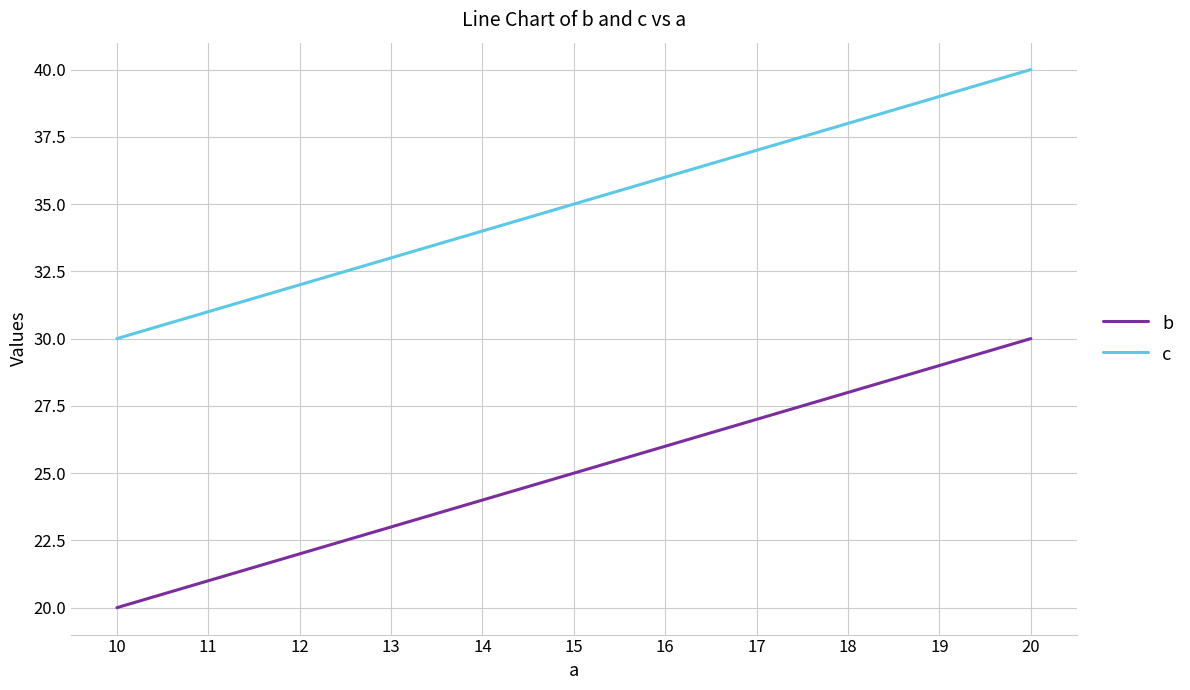

True or false: c has more than 1 points higher than both neighbors.

False